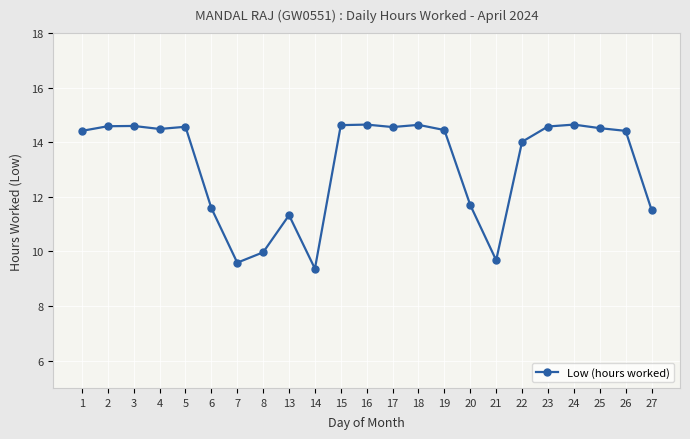

True or false: the data shows 2.0 at 14.

False